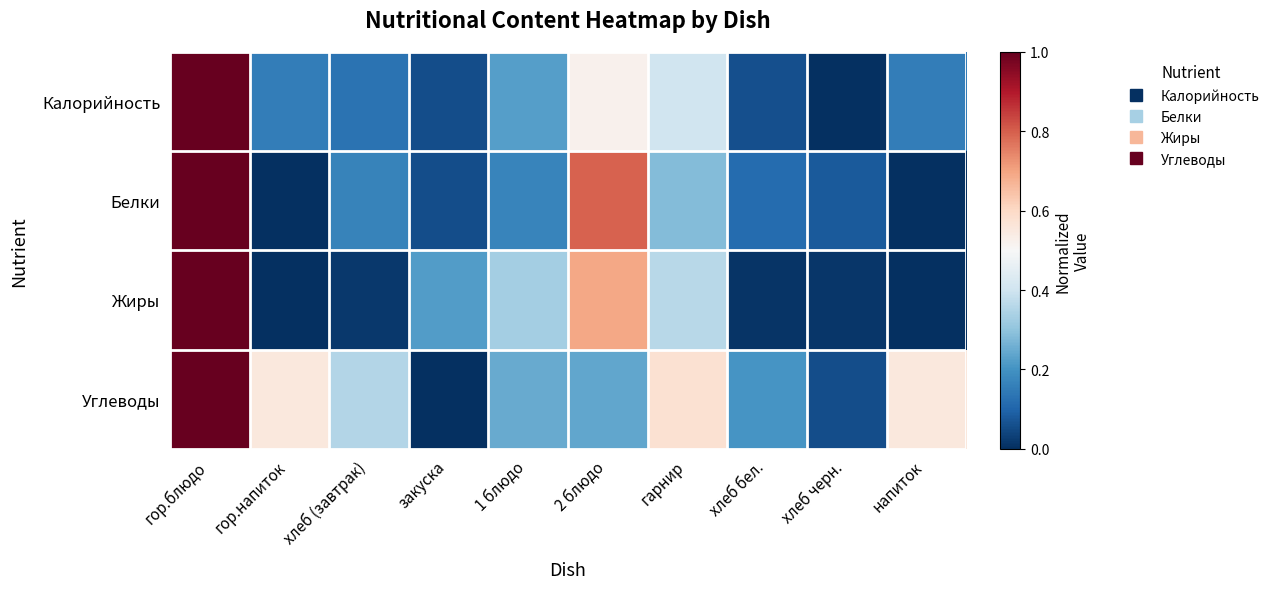

What is the spread (max minus min) of values at 2 блюдо?

0.6